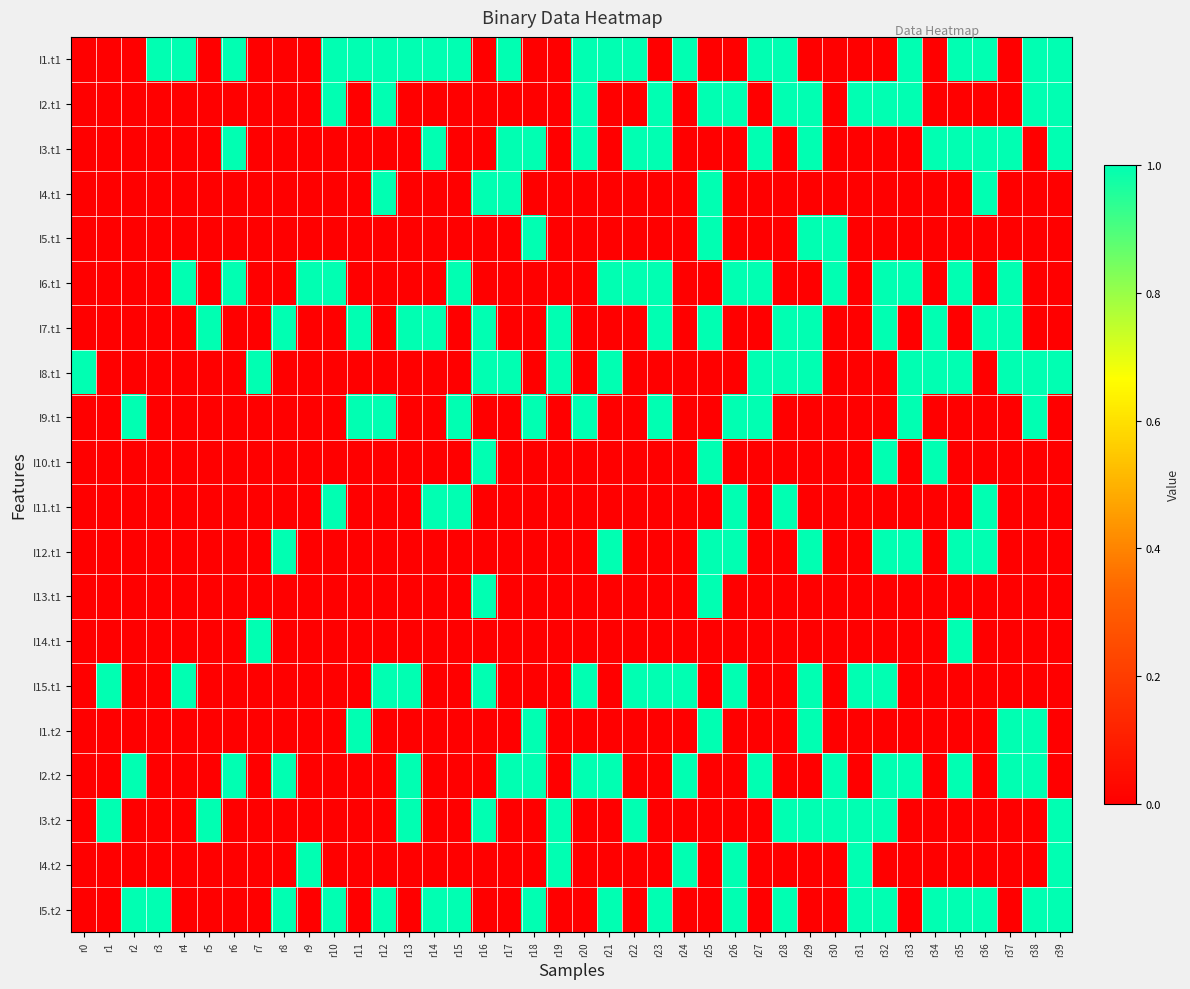

Reading left to right, what are all the values shown in this chart?

I1.t1: r0=0	r1=0	r2=0	r3=1	r4=1	r5=0	r6=1	r7=0	r8=0	r9=0	r10=1	r11=1	r12=1	r13=1	r14=1	r15=1	r16=0	r17=1	r18=0	r19=0	r20=1	r21=1	r22=1	r23=0	r24=1	r25=0	r26=0	r27=1	r28=1	r29=0	r30=0	r31=0	r32=0	r33=1	r34=0	r35=1	r36=1	r37=0	r38=1	r39=1
I2.t1: r0=0	r1=0	r2=0	r3=0	r4=0	r5=0	r6=0	r7=0	r8=0	r9=0	r10=1	r11=0	r12=1	r13=0	r14=0	r15=0	r16=0	r17=0	r18=0	r19=0	r20=1	r21=0	r22=0	r23=1	r24=0	r25=1	r26=1	r27=0	r28=1	r29=1	r30=0	r31=1	r32=1	r33=1	r34=0	r35=0	r36=0	r37=0	r38=1	r39=1
I3.t1: r0=0	r1=0	r2=0	r3=0	r4=0	r5=0	r6=1	r7=0	r8=0	r9=0	r10=0	r11=0	r12=0	r13=0	r14=1	r15=0	r16=0	r17=1	r18=1	r19=0	r20=1	r21=0	r22=1	r23=1	r24=0	r25=0	r26=0	r27=1	r28=0	r29=1	r30=0	r31=0	r32=0	r33=0	r34=1	r35=1	r36=1	r37=1	r38=0	r39=1
I4.t1: r0=0	r1=0	r2=0	r3=0	r4=0	r5=0	r6=0	r7=0	r8=0	r9=0	r10=0	r11=0	r12=1	r13=0	r14=0	r15=0	r16=1	r17=1	r18=0	r19=0	r20=0	r21=0	r22=0	r23=0	r24=0	r25=1	r26=0	r27=0	r28=0	r29=0	r30=0	r31=0	r32=0	r33=0	r34=0	r35=0	r36=1	r37=0	r38=0	r39=0
I5.t1: r0=0	r1=0	r2=0	r3=0	r4=0	r5=0	r6=0	r7=0	r8=0	r9=0	r10=0	r11=0	r12=0	r13=0	r14=0	r15=0	r16=0	r17=0	r18=1	r19=0	r20=0	r21=0	r22=0	r23=0	r24=0	r25=1	r26=0	r27=0	r28=0	r29=1	r30=1	r31=0	r32=0	r33=0	r34=0	r35=0	r36=0	r37=0	r38=0	r39=0
I6.t1: r0=0	r1=0	r2=0	r3=0	r4=1	r5=0	r6=1	r7=0	r8=0	r9=1	r10=1	r11=0	r12=0	r13=0	r14=0	r15=1	r16=0	r17=0	r18=0	r19=0	r20=0	r21=1	r22=1	r23=1	r24=0	r25=0	r26=1	r27=1	r28=0	r29=0	r30=1	r31=0	r32=1	r33=1	r34=0	r35=1	r36=0	r37=1	r38=0	r39=0
I7.t1: r0=0	r1=0	r2=0	r3=0	r4=0	r5=1	r6=0	r7=0	r8=1	r9=0	r10=0	r11=1	r12=0	r13=1	r14=1	r15=0	r16=1	r17=0	r18=0	r19=1	r20=0	r21=0	r22=0	r23=1	r24=0	r25=1	r26=0	r27=0	r28=1	r29=1	r30=0	r31=0	r32=1	r33=0	r34=1	r35=0	r36=1	r37=1	r38=0	r39=0
I8.t1: r0=1	r1=0	r2=0	r3=0	r4=0	r5=0	r6=0	r7=1	r8=0	r9=0	r10=0	r11=0	r12=0	r13=0	r14=0	r15=0	r16=1	r17=1	r18=0	r19=1	r20=0	r21=1	r22=0	r23=0	r24=0	r25=0	r26=0	r27=1	r28=1	r29=1	r30=0	r31=0	r32=0	r33=1	r34=1	r35=1	r36=0	r37=1	r38=1	r39=1
I9.t1: r0=0	r1=0	r2=1	r3=0	r4=0	r5=0	r6=0	r7=0	r8=0	r9=0	r10=0	r11=1	r12=1	r13=0	r14=0	r15=1	r16=0	r17=0	r18=1	r19=0	r20=1	r21=0	r22=0	r23=1	r24=0	r25=0	r26=1	r27=1	r28=0	r29=0	r30=0	r31=0	r32=0	r33=1	r34=0	r35=0	r36=0	r37=0	r38=1	r39=0
I10.t1: r0=0	r1=0	r2=0	r3=0	r4=0	r5=0	r6=0	r7=0	r8=0	r9=0	r10=0	r11=0	r12=0	r13=0	r14=0	r15=0	r16=1	r17=0	r18=0	r19=0	r20=0	r21=0	r22=0	r23=0	r24=0	r25=1	r26=0	r27=0	r28=0	r29=0	r30=0	r31=0	r32=1	r33=0	r34=1	r35=0	r36=0	r37=0	r38=0	r39=0
I11.t1: r0=0	r1=0	r2=0	r3=0	r4=0	r5=0	r6=0	r7=0	r8=0	r9=0	r10=1	r11=0	r12=0	r13=0	r14=1	r15=1	r16=0	r17=0	r18=0	r19=0	r20=0	r21=0	r22=0	r23=0	r24=0	r25=0	r26=1	r27=0	r28=1	r29=0	r30=0	r31=0	r32=0	r33=0	r34=0	r35=0	r36=1	r37=0	r38=0	r39=0
I12.t1: r0=0	r1=0	r2=0	r3=0	r4=0	r5=0	r6=0	r7=0	r8=1	r9=0	r10=0	r11=0	r12=0	r13=0	r14=0	r15=0	r16=0	r17=0	r18=0	r19=0	r20=0	r21=1	r22=0	r23=0	r24=0	r25=1	r26=1	r27=0	r28=0	r29=1	r30=0	r31=0	r32=1	r33=1	r34=0	r35=1	r36=1	r37=0	r38=0	r39=0
I13.t1: r0=0	r1=0	r2=0	r3=0	r4=0	r5=0	r6=0	r7=0	r8=0	r9=0	r10=0	r11=0	r12=0	r13=0	r14=0	r15=0	r16=1	r17=0	r18=0	r19=0	r20=0	r21=0	r22=0	r23=0	r24=0	r25=1	r26=0	r27=0	r28=0	r29=0	r30=0	r31=0	r32=0	r33=0	r34=0	r35=0	r36=0	r37=0	r38=0	r39=0
I14.t1: r0=0	r1=0	r2=0	r3=0	r4=0	r5=0	r6=0	r7=1	r8=0	r9=0	r10=0	r11=0	r12=0	r13=0	r14=0	r15=0	r16=0	r17=0	r18=0	r19=0	r20=0	r21=0	r22=0	r23=0	r24=0	r25=0	r26=0	r27=0	r28=0	r29=0	r30=0	r31=0	r32=0	r33=0	r34=0	r35=1	r36=0	r37=0	r38=0	r39=0
I15.t1: r0=0	r1=1	r2=0	r3=0	r4=1	r5=0	r6=0	r7=0	r8=0	r9=0	r10=0	r11=0	r12=1	r13=1	r14=0	r15=0	r16=1	r17=0	r18=0	r19=0	r20=1	r21=0	r22=1	r23=1	r24=1	r25=0	r26=1	r27=0	r28=0	r29=1	r30=0	r31=1	r32=1	r33=0	r34=0	r35=0	r36=0	r37=0	r38=0	r39=0
I1.t2: r0=0	r1=0	r2=0	r3=0	r4=0	r5=0	r6=0	r7=0	r8=0	r9=0	r10=0	r11=1	r12=0	r13=0	r14=0	r15=0	r16=0	r17=0	r18=1	r19=0	r20=0	r21=0	r22=0	r23=0	r24=0	r25=1	r26=0	r27=0	r28=0	r29=1	r30=0	r31=0	r32=0	r33=0	r34=0	r35=0	r36=0	r37=1	r38=1	r39=0
I2.t2: r0=0	r1=0	r2=1	r3=0	r4=0	r5=0	r6=1	r7=0	r8=1	r9=0	r10=0	r11=0	r12=0	r13=1	r14=0	r15=0	r16=0	r17=1	r18=1	r19=0	r20=1	r21=1	r22=0	r23=0	r24=1	r25=0	r26=0	r27=1	r28=0	r29=0	r30=1	r31=0	r32=1	r33=1	r34=0	r35=1	r36=0	r37=1	r38=1	r39=0
I3.t2: r0=0	r1=1	r2=0	r3=0	r4=0	r5=1	r6=0	r7=0	r8=0	r9=0	r10=0	r11=0	r12=0	r13=1	r14=0	r15=0	r16=1	r17=0	r18=0	r19=1	r20=0	r21=0	r22=1	r23=0	r24=0	r25=0	r26=0	r27=0	r28=1	r29=1	r30=1	r31=1	r32=1	r33=0	r34=0	r35=0	r36=0	r37=0	r38=0	r39=1
I4.t2: r0=0	r1=0	r2=0	r3=0	r4=0	r5=0	r6=0	r7=0	r8=0	r9=1	r10=0	r11=0	r12=0	r13=0	r14=0	r15=0	r16=0	r17=0	r18=0	r19=1	r20=0	r21=0	r22=0	r23=0	r24=1	r25=0	r26=1	r27=0	r28=0	r29=0	r30=0	r31=1	r32=0	r33=0	r34=0	r35=0	r36=0	r37=0	r38=0	r39=1
I5.t2: r0=0	r1=0	r2=1	r3=1	r4=0	r5=0	r6=0	r7=0	r8=1	r9=0	r10=1	r11=0	r12=1	r13=0	r14=1	r15=1	r16=0	r17=0	r18=1	r19=0	r20=0	r21=1	r22=0	r23=1	r24=0	r25=0	r26=1	r27=0	r28=1	r29=0	r30=0	r31=1	r32=1	r33=0	r34=1	r35=1	r36=1	r37=0	r38=1	r39=1